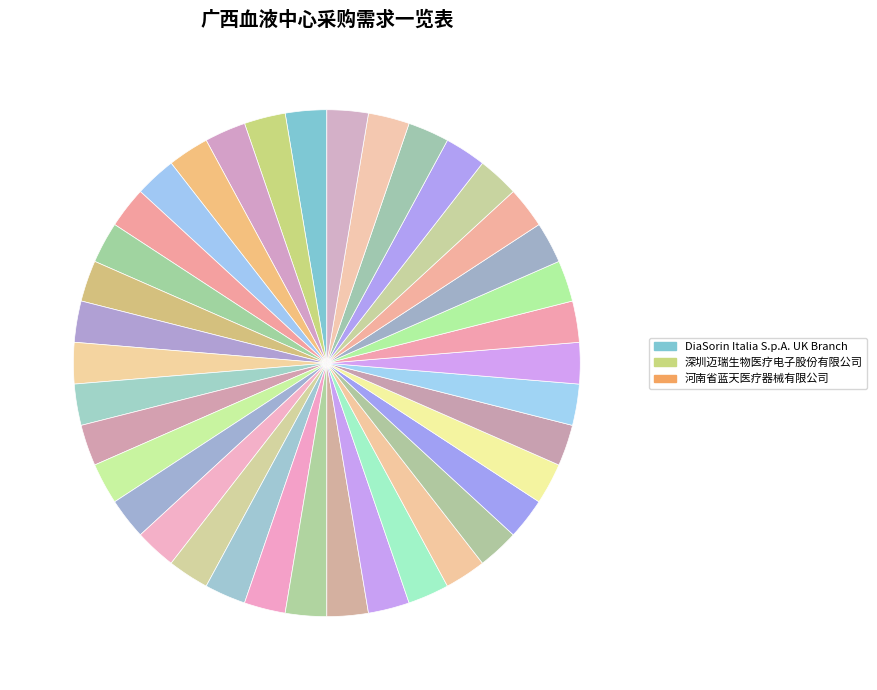

Count the number of slices in the pie.

38